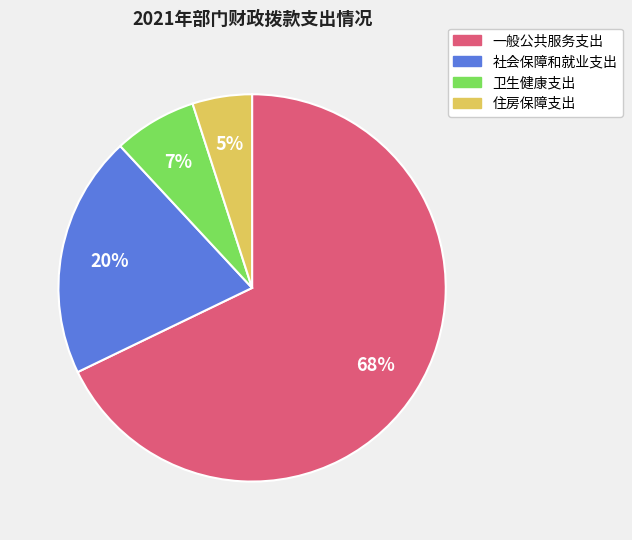

Between 住房保障支出 and 社会保障和就业支出, which is larger?

社会保障和就业支出